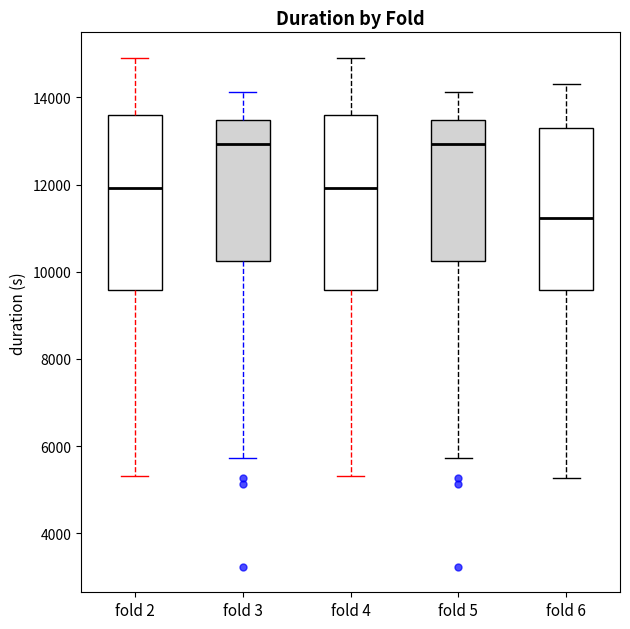

Reading left to right, read every box against the y-axis: the position of its median line, the range the box covers, and the ends of its whiskers. The values are not printed on the chart, so give them approximately, as read against the axis.

fold 2: median 12000, box 9600 to 13600, whiskers 5400 to 15000
fold 3: median 13000, box 10200 to 13400, whiskers 5800 to 14200
fold 4: median 12000, box 9600 to 13600, whiskers 5400 to 15000
fold 5: median 13000, box 10200 to 13400, whiskers 5800 to 14200
fold 6: median 11200, box 9600 to 13200, whiskers 5200 to 14400